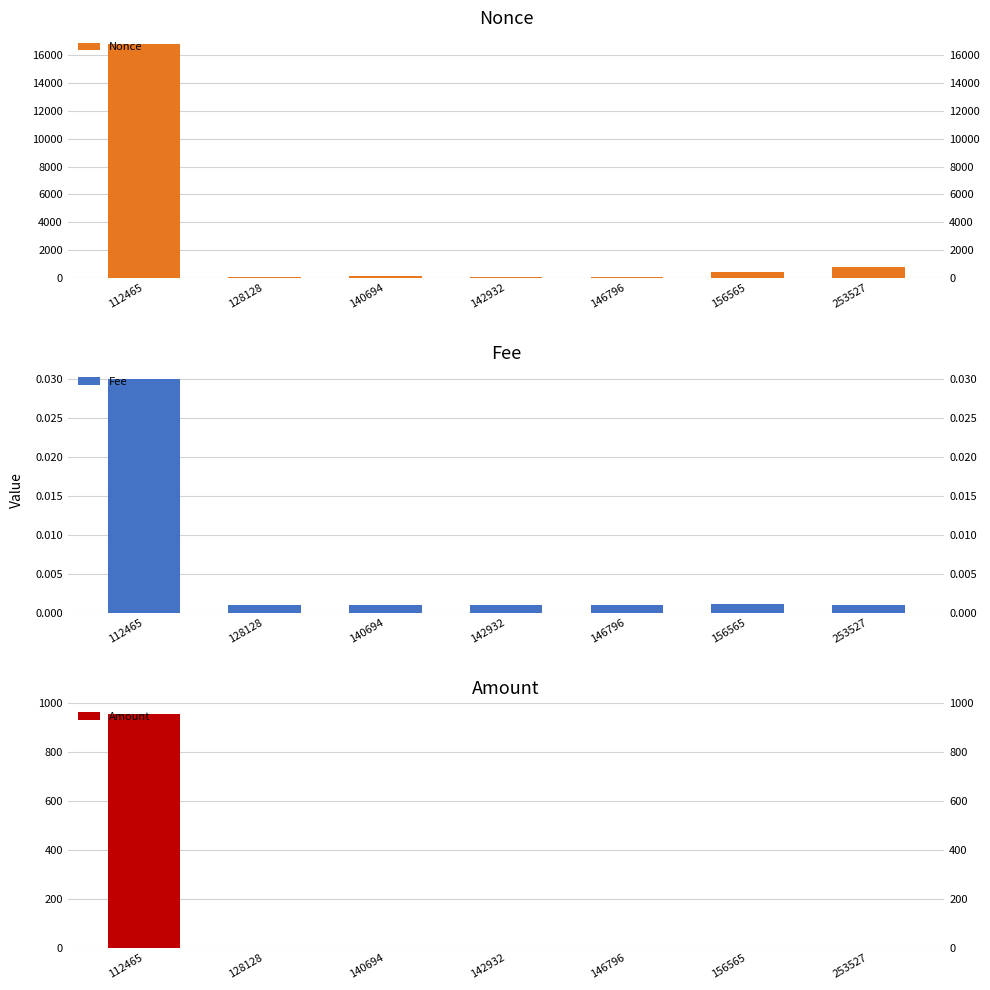

Is it true that Fee equals 0.0 at 140694?

False